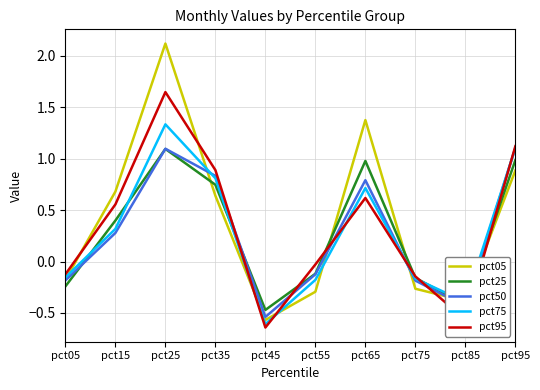

After their last crossing, which series has the higher values: pct75 or pct05?

pct75